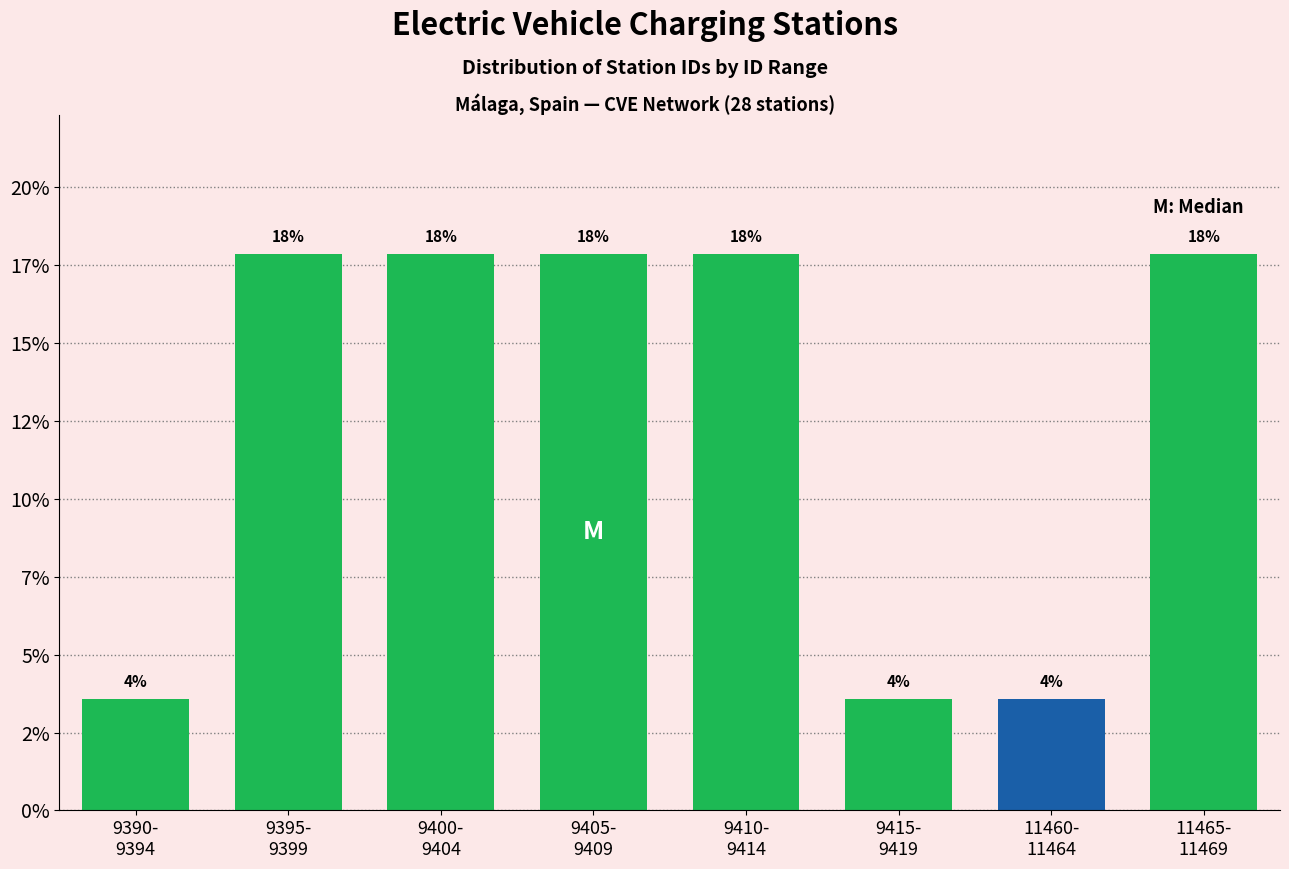

Does the chart contain any negative values?

No